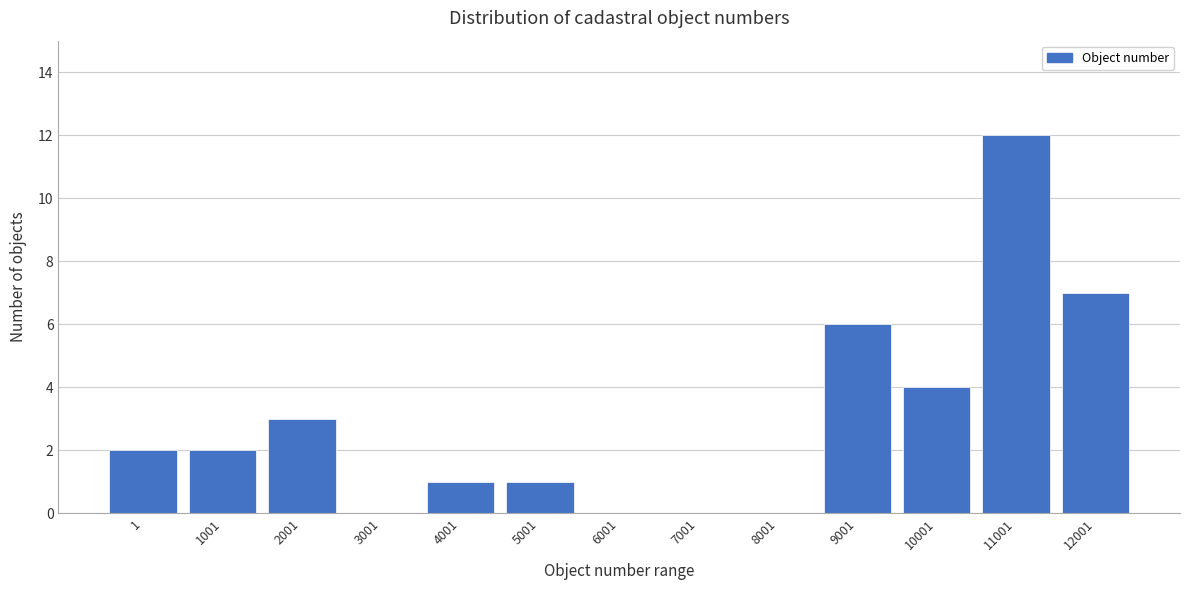

Reading left to right, what are all the values shown in this chart?

1=2	1001=2	2001=3	3001=0	4001=1	5001=1	6001=0	7001=0	8001=0	9001=6	10001=4	11001=12	12001=7